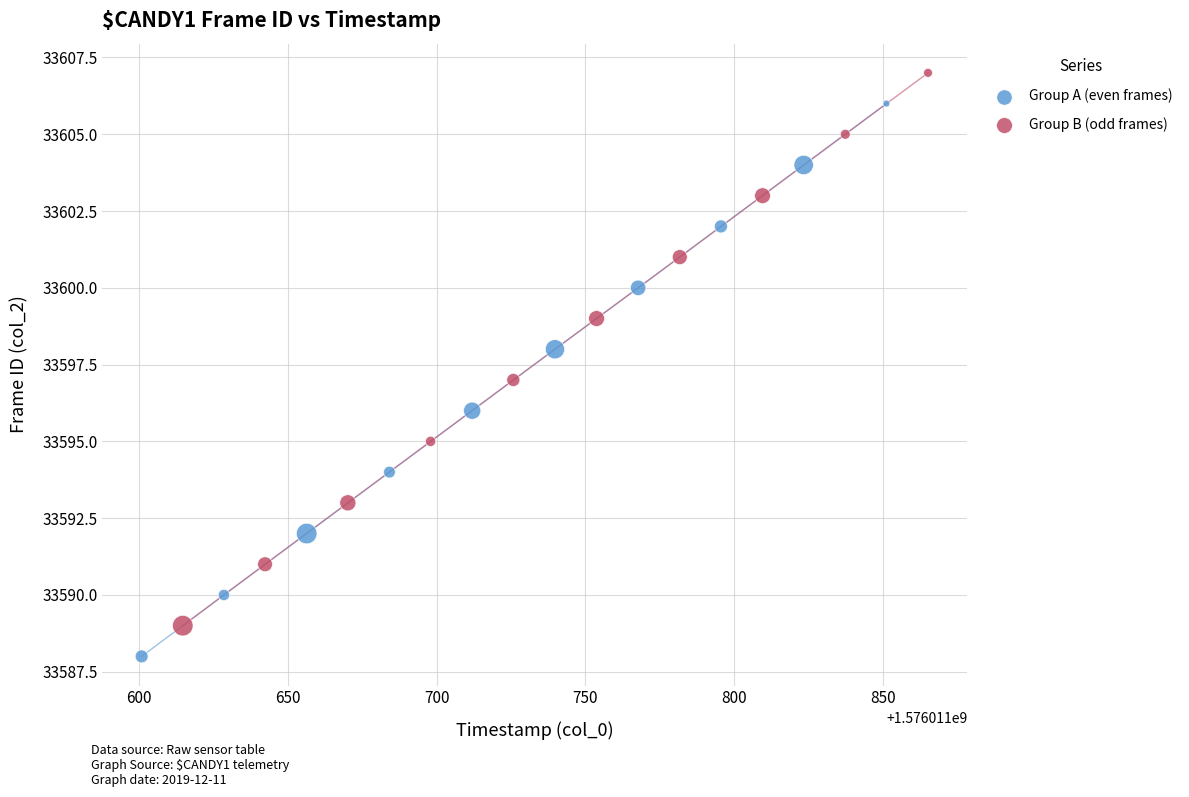

Which series contains the highest Y value?

Group B (odd frames)